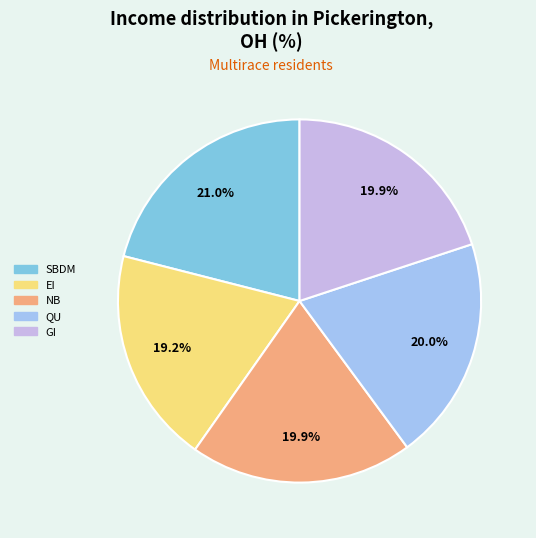

Which slice is the largest?

SBDM